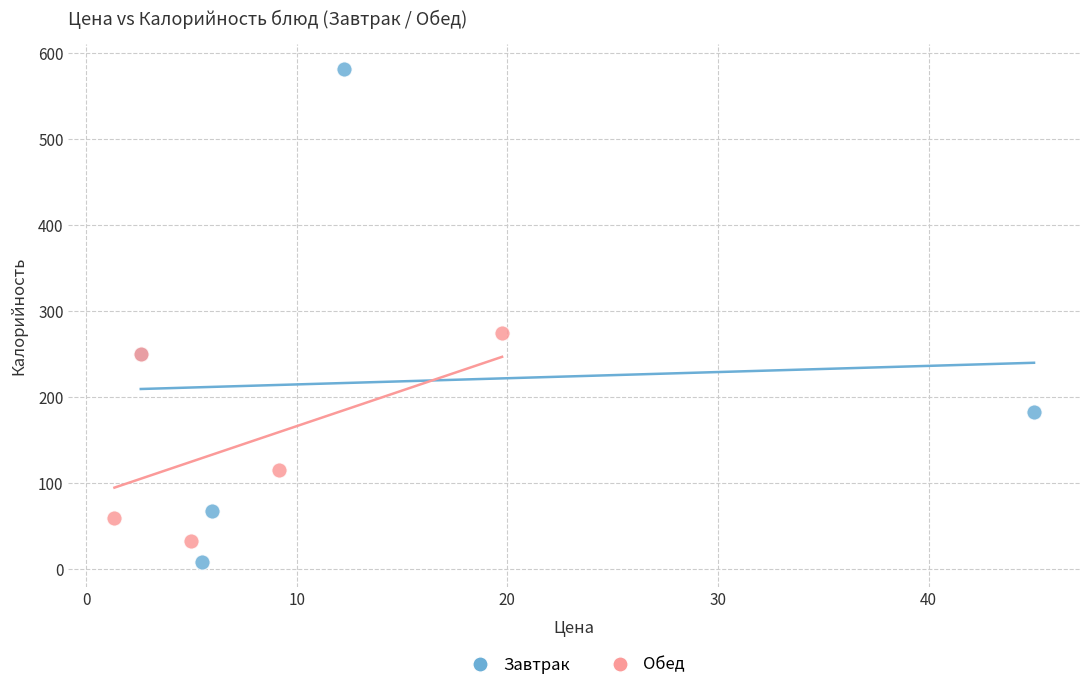

Which series contains the lowest Y value?

Завтрак